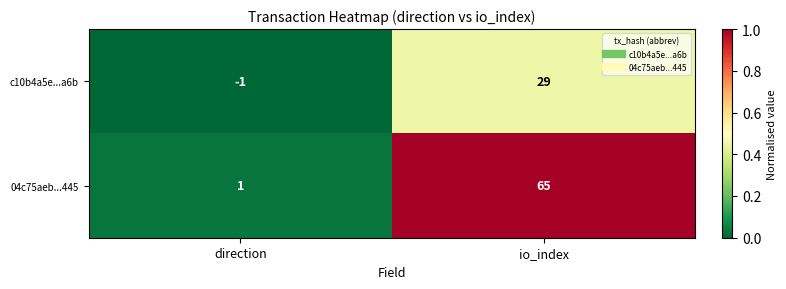

What is the sum of the 04c75aeb...445 values at io_index and direction?

66